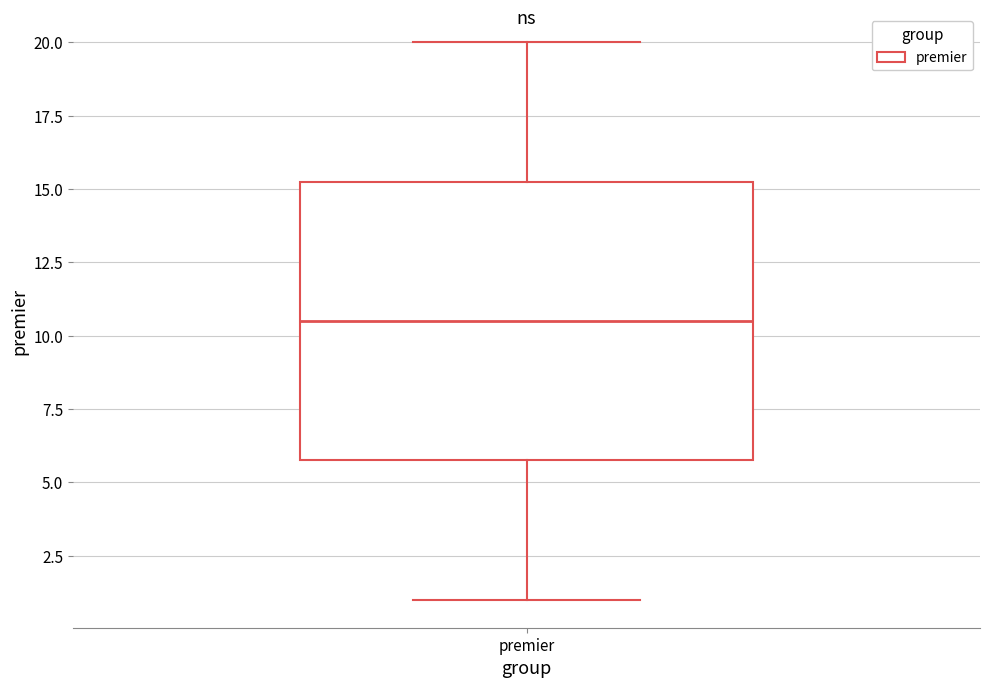

Where does the upper whisker of the box for premier end on the y-axis? The values are not printed on the chart, so give them approximately, as read against the axis.

20.0